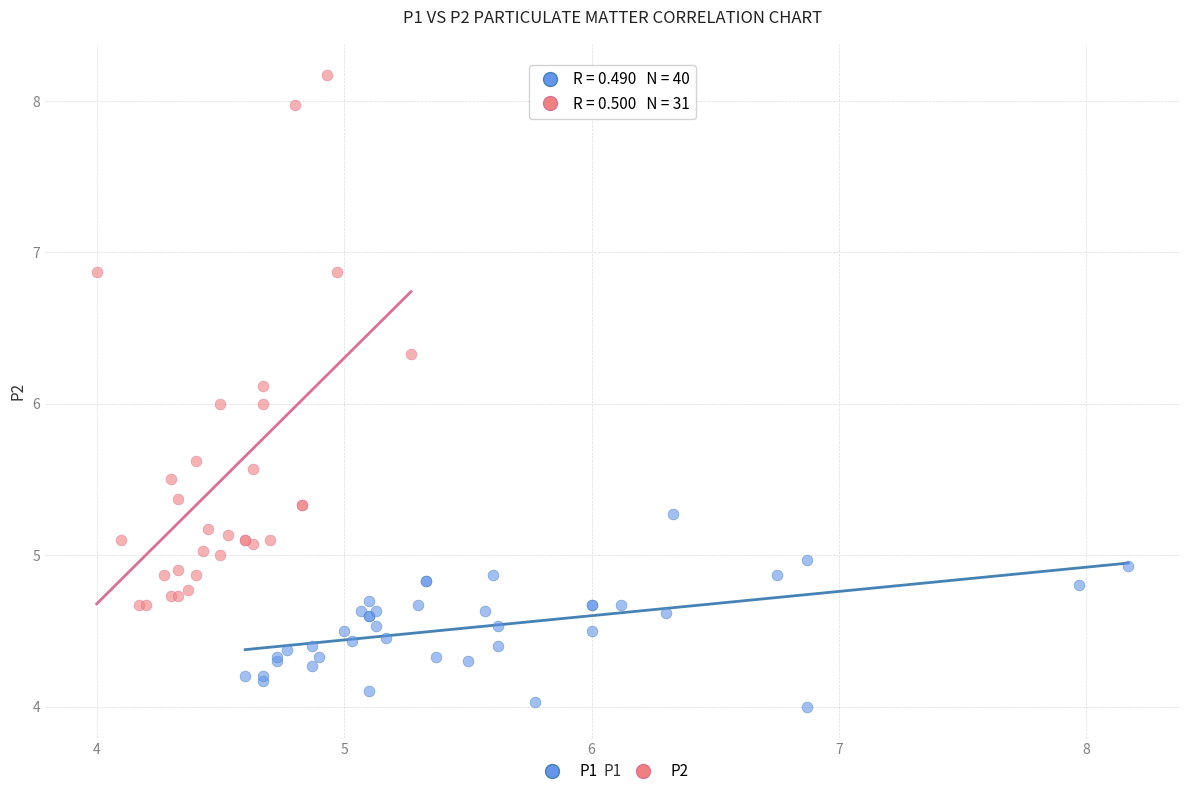

Which series contains the lowest Y value?

P1